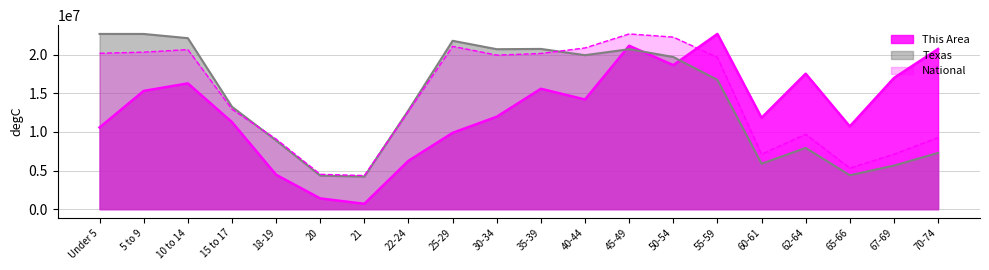

How many data points does each series have?

20